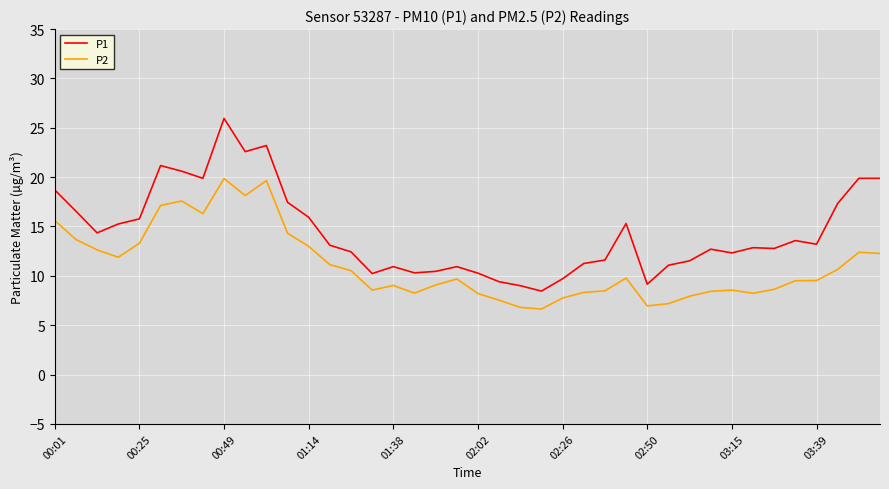

Rank the series by their maximum value, from lowest to highest.

P2, P1